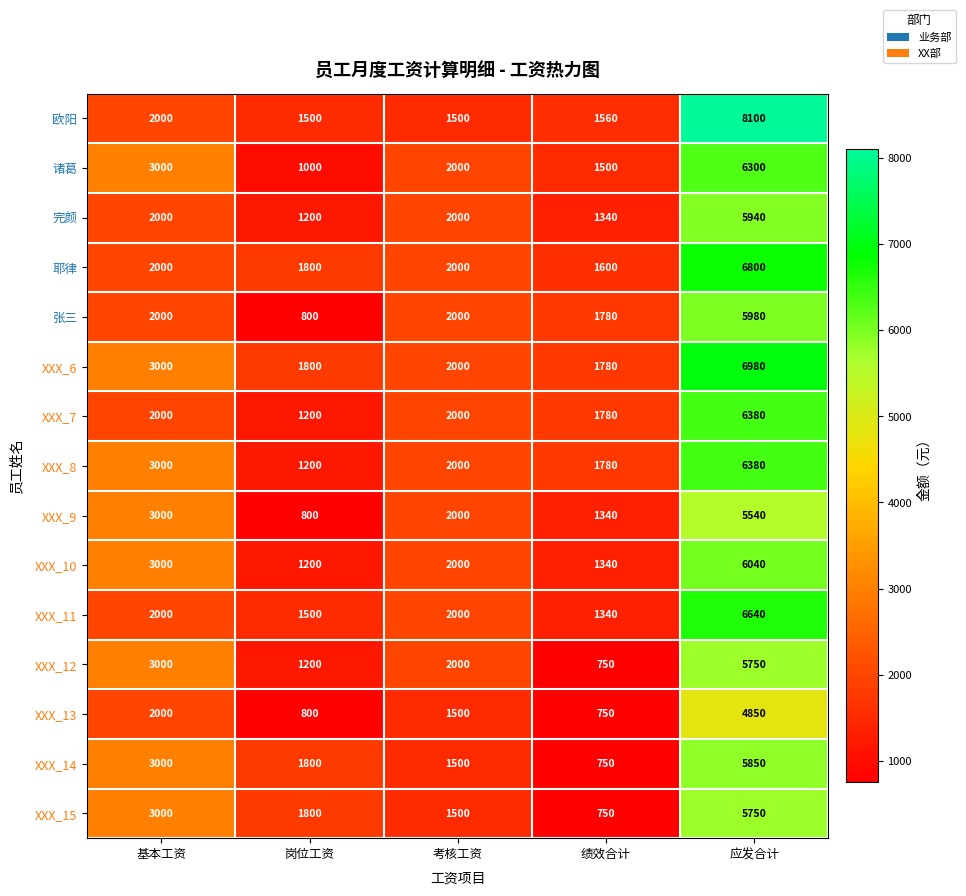

What is the maximum value for XXX_14?

5850